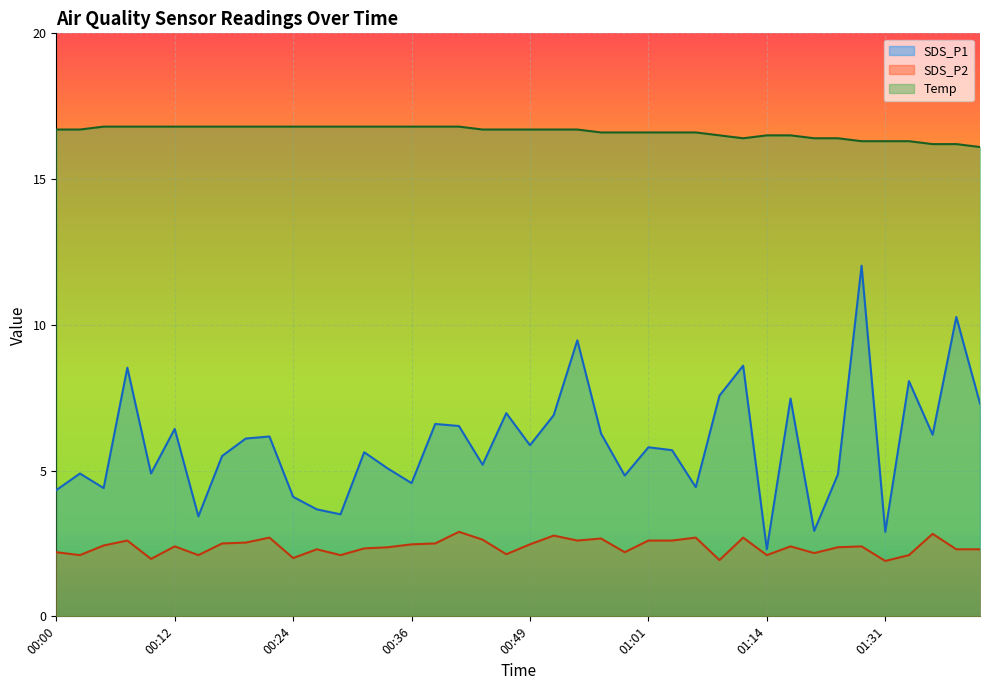

What are all the series names shown in the legend?

SDS_P1, SDS_P2, Temp